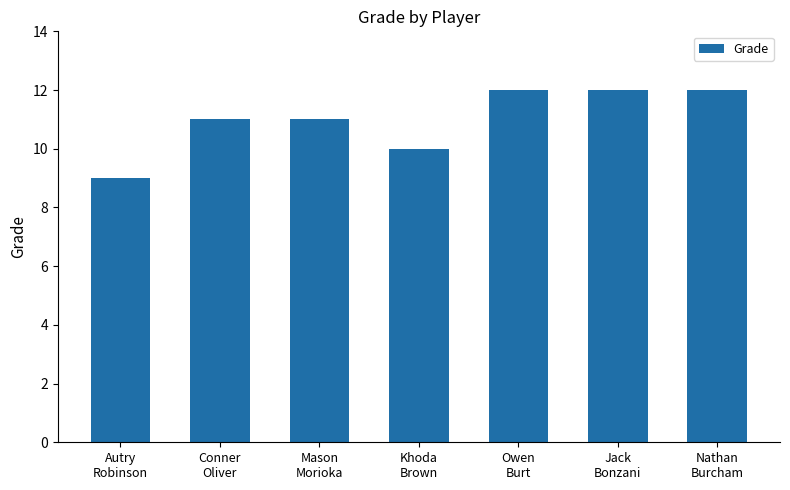

How many distinct data groups are displayed?

1